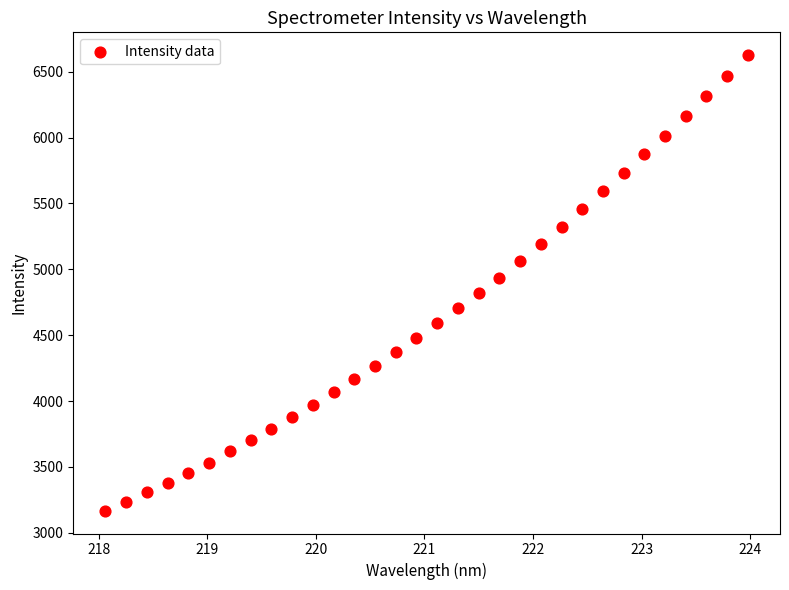

What is the range of X values (max minus min)?

5.9